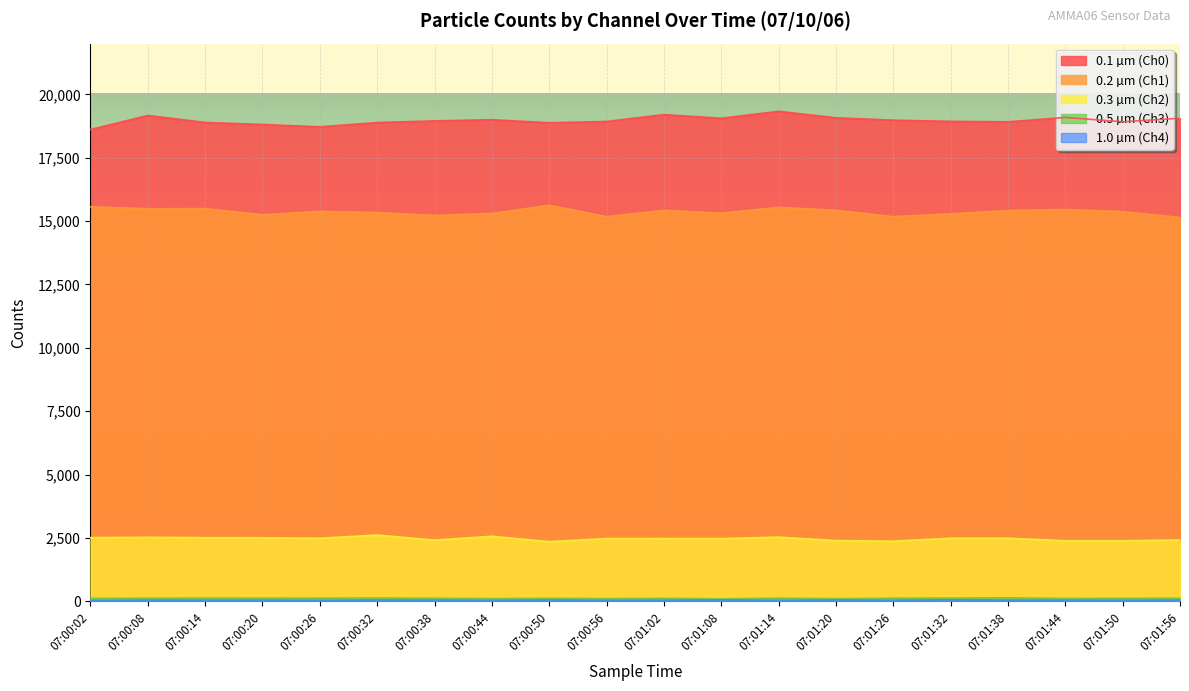

In 0.5 µm (Ch3), how many points are higher than both neighbors (excluding endpoints)?

6